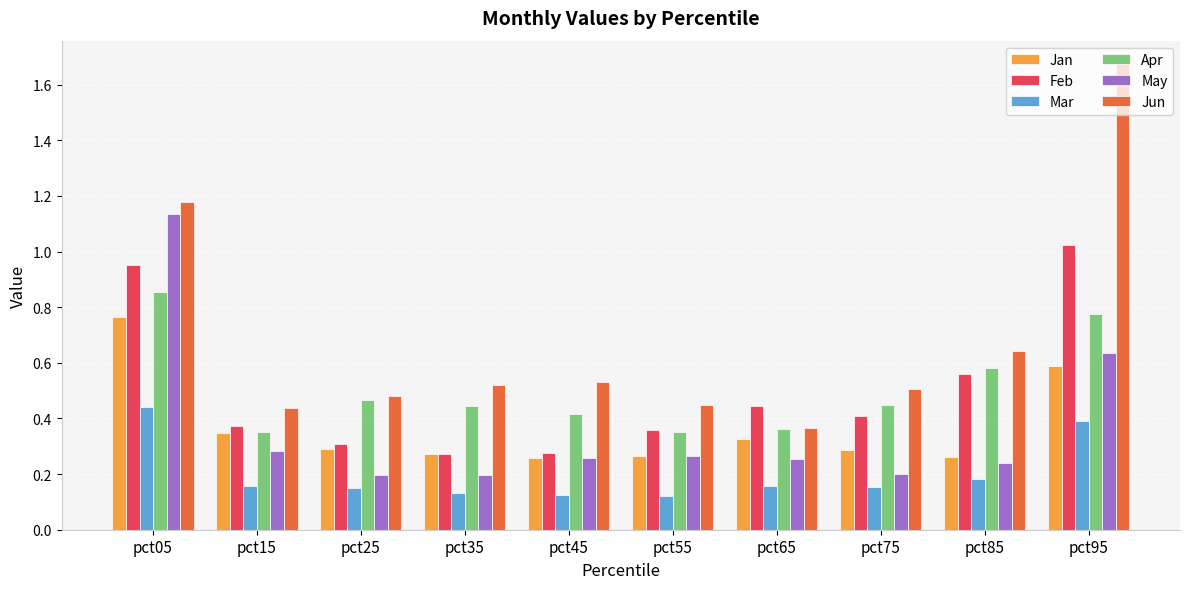

Is it true that Feb equals 0.4 at pct55?

True